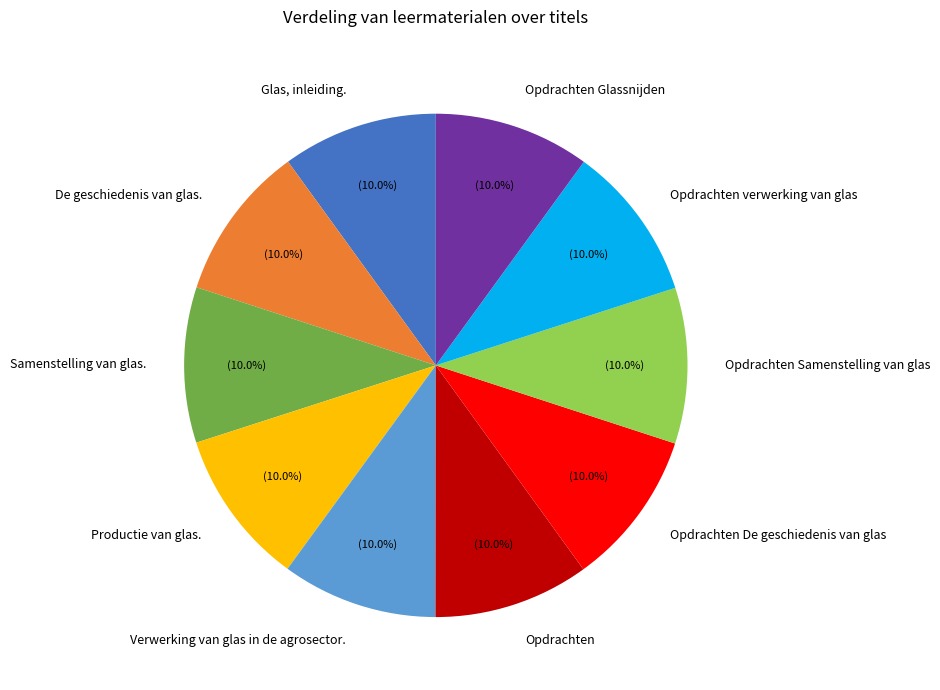

True or false: Productie van glas. accounts for 4% of the total.

False